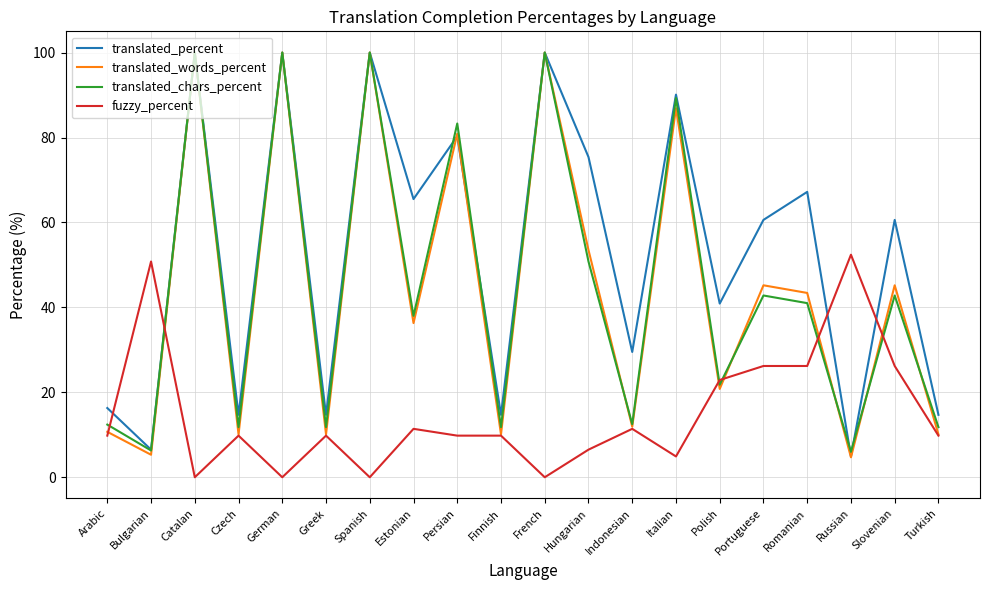

What is the sum of the translated_words_percent values at Catalan and Romanian?

143.4